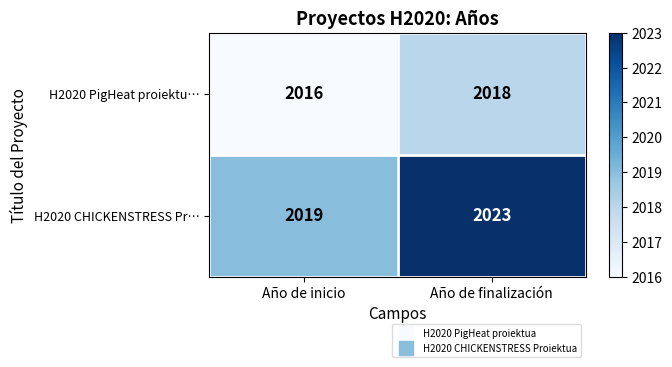

What is the spread (max minus min) of values at Año de finalización?

5